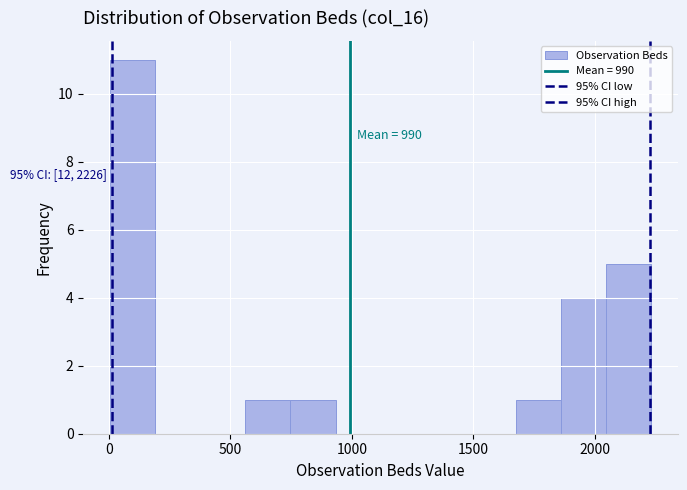

Around what value on the x-axis is the tallest bar? Give the approximate position of its centre, as read against the axis.

100